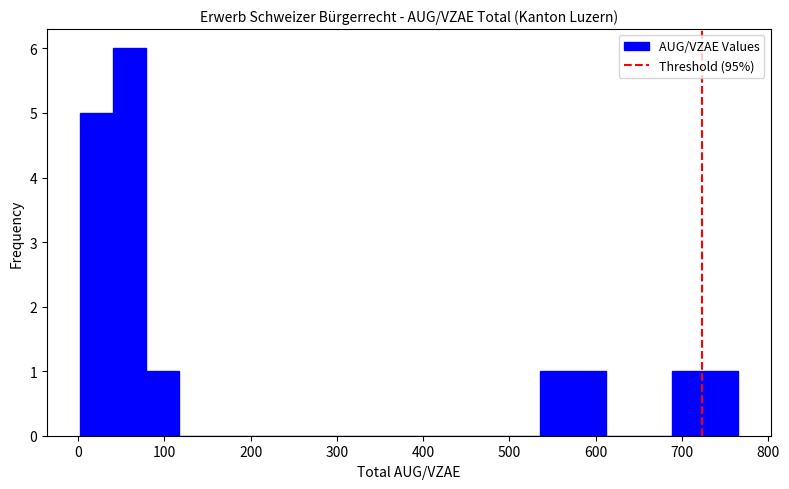

Read against the x-axis, roughly where is the centre of the tallest bar?

60